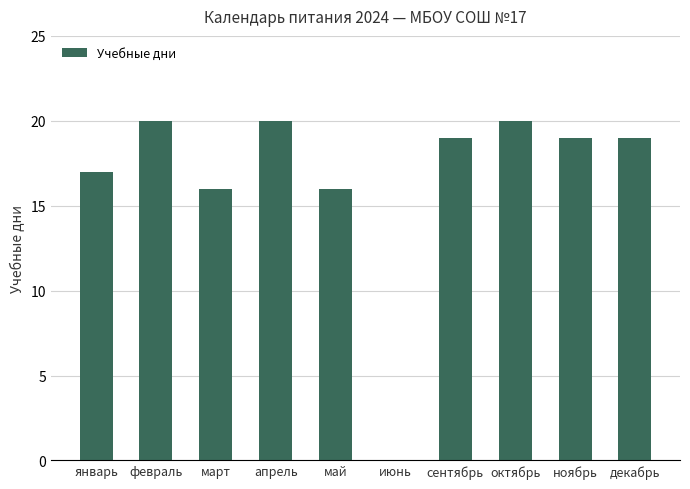

What is the change in value from январь to июнь?

-17